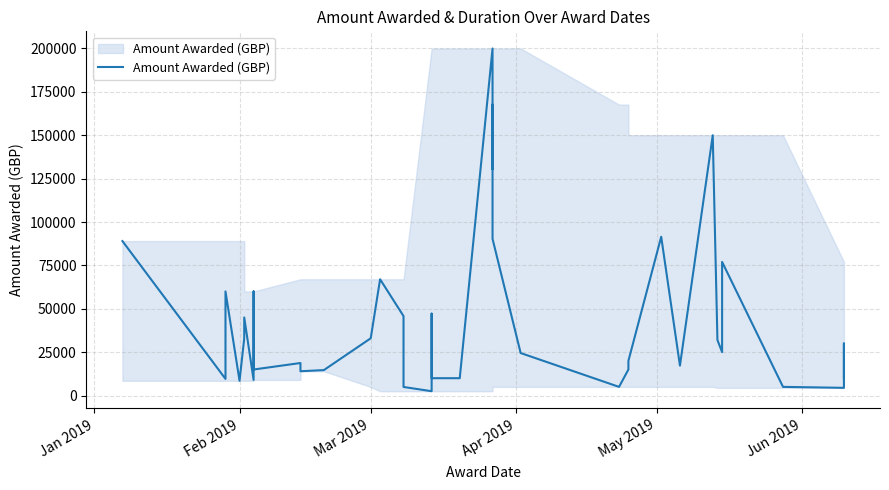

How many data points are less than 25000?

20